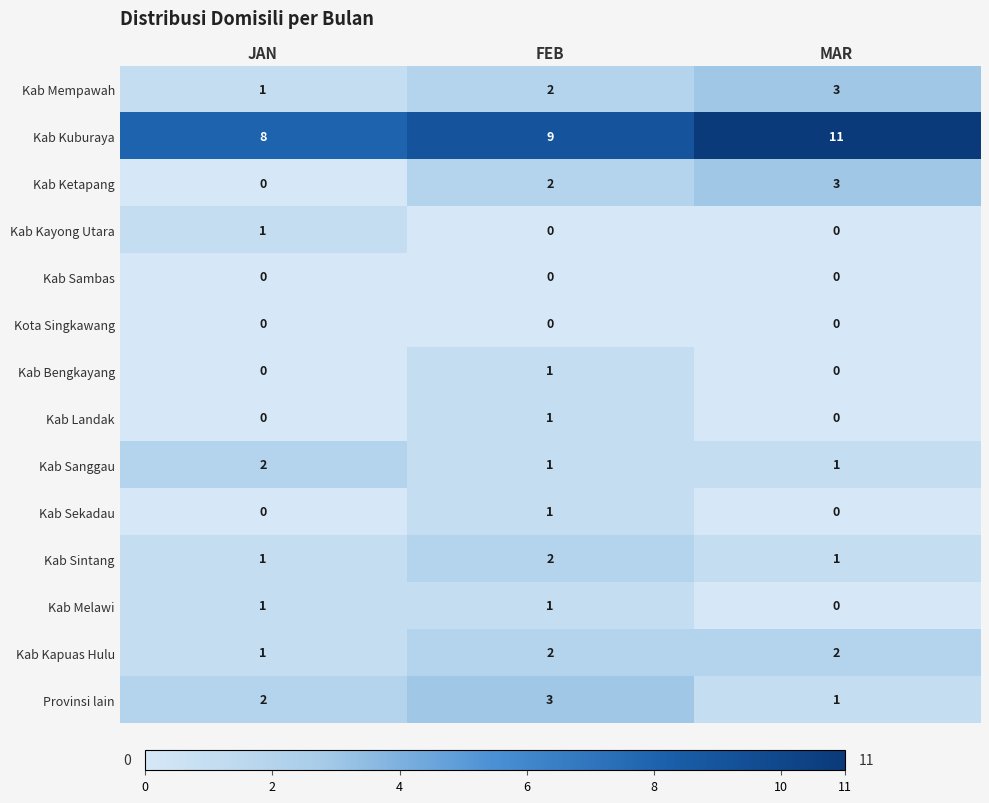

The value of Kab Bengkayang at FEB is 2. True or false?

False